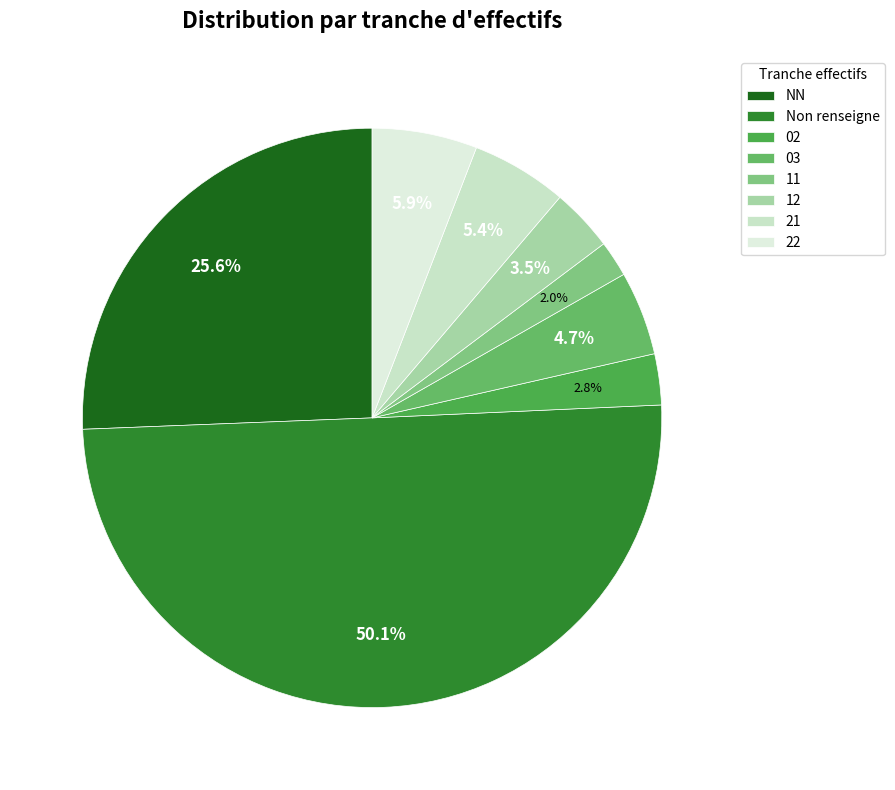

What percentage do 03 and 02 together represent?

7.5%